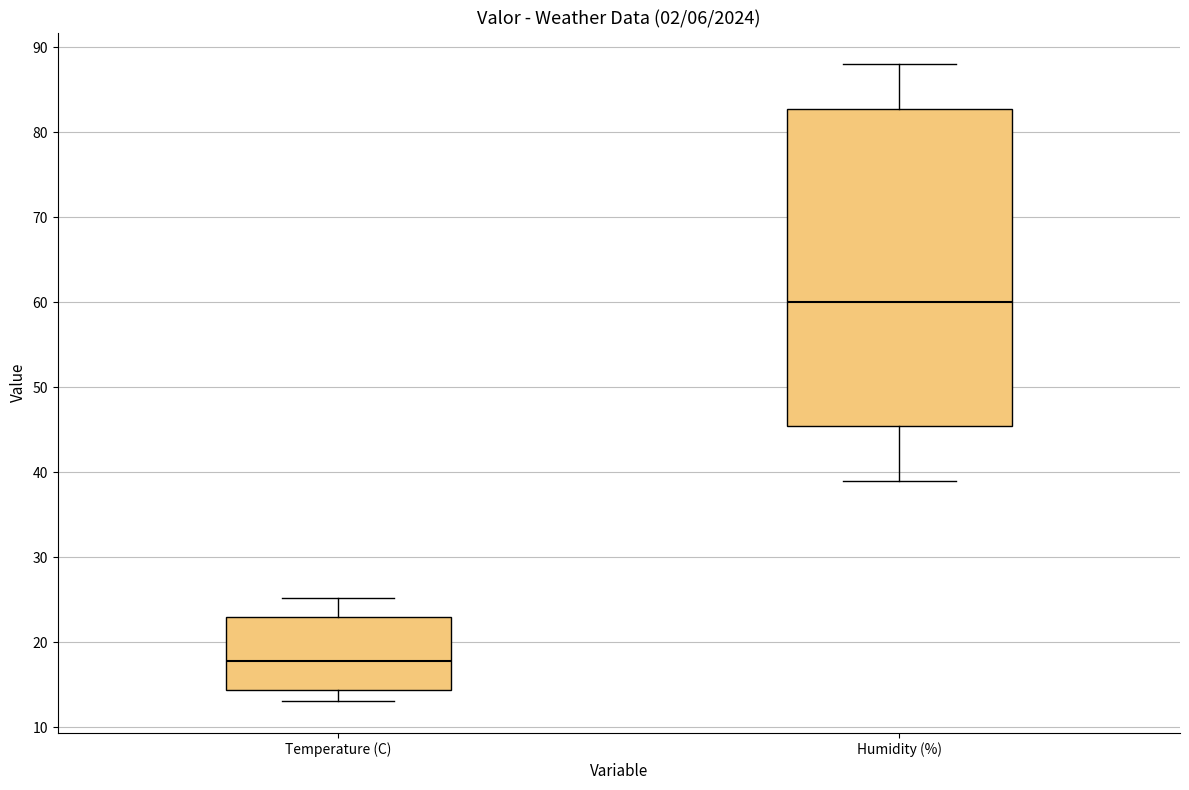

Comparing the boxes themselves (not the whiskers), which one is the tallest?

Humidity (%)